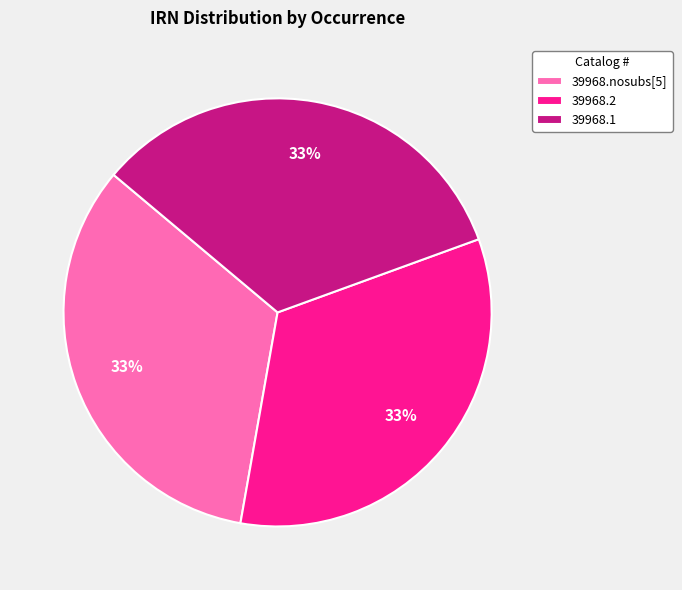

Is it true that 39968.2 is 33% of the pie?

True